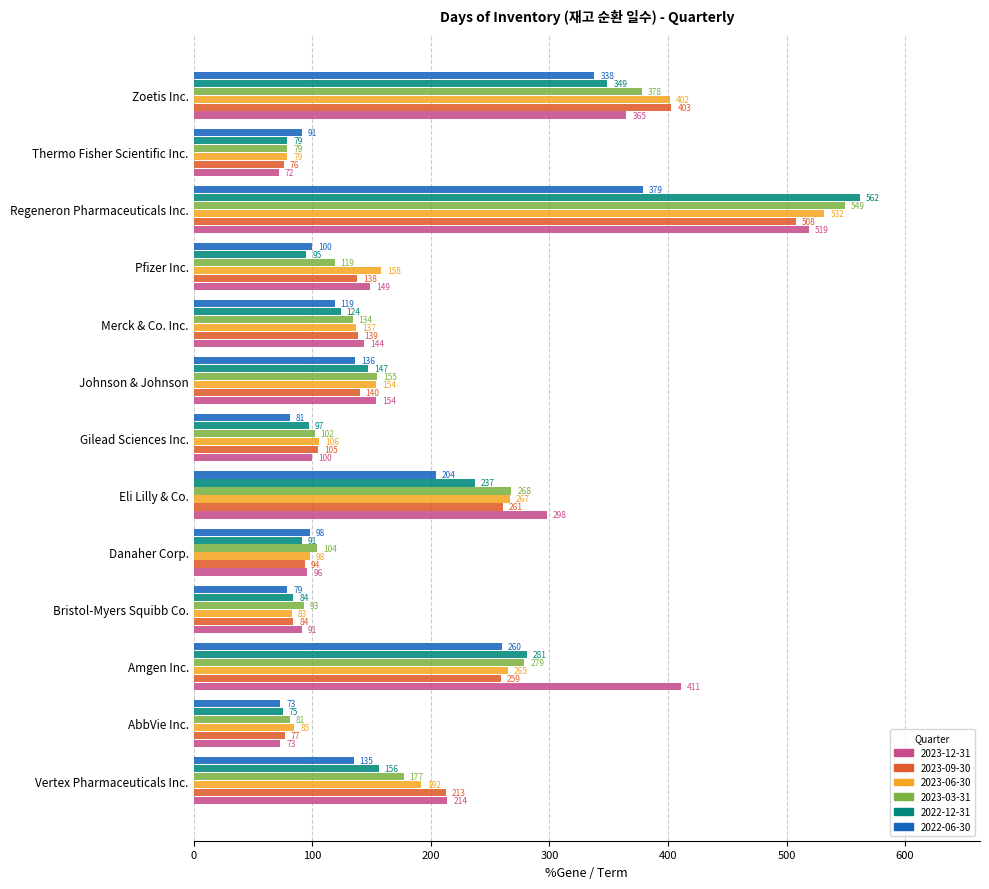

What is the minimum value shown in the chart?

72